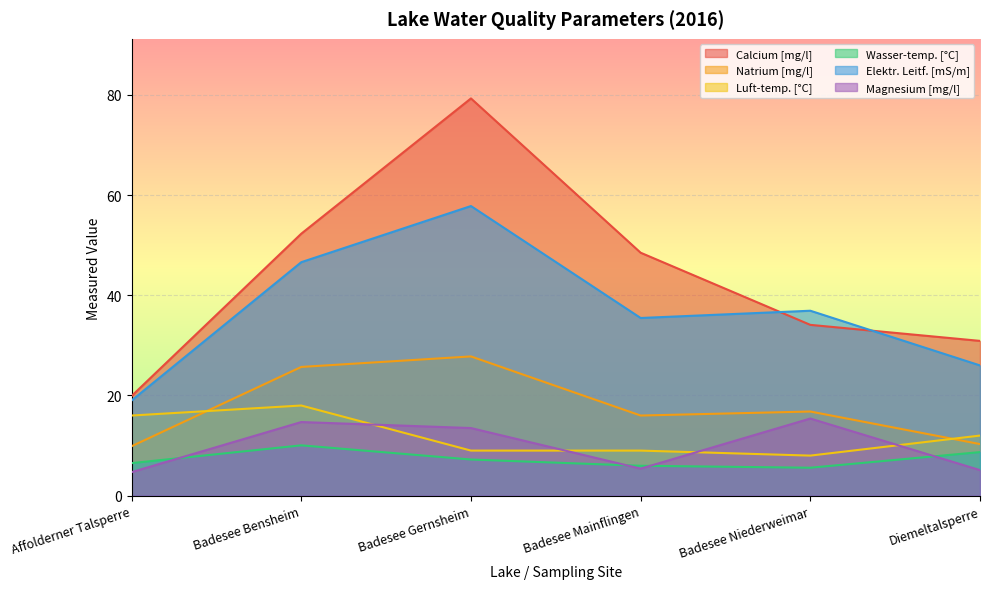

Reading left to right, transcribe all the data shown in this chart.

Calcium [mg/l]: 19.9	52.3	79.3	48.5	34.1	30.9
Natrium [mg/l]: 9.9	25.7	27.8	16.0	16.8	10.3
Luft-temp. [°C]: 16.0	18.0	9.0	9.0	8.0	12.0
Wasser-temp. [°C]: 6.5	10.1	7.2	6.0	5.6	8.7
Elektr. Leitf. [mS/m]: 19.0	46.6	57.8	35.5	36.9	26.0
Magnesium [mg/l]: 4.7	14.7	13.5	5.4	15.4	5.1